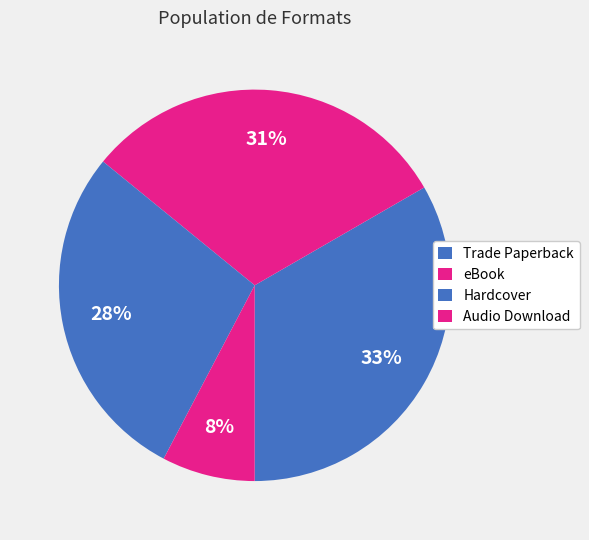

Between Trade Paperback and Audio Download, which is larger?

Trade Paperback